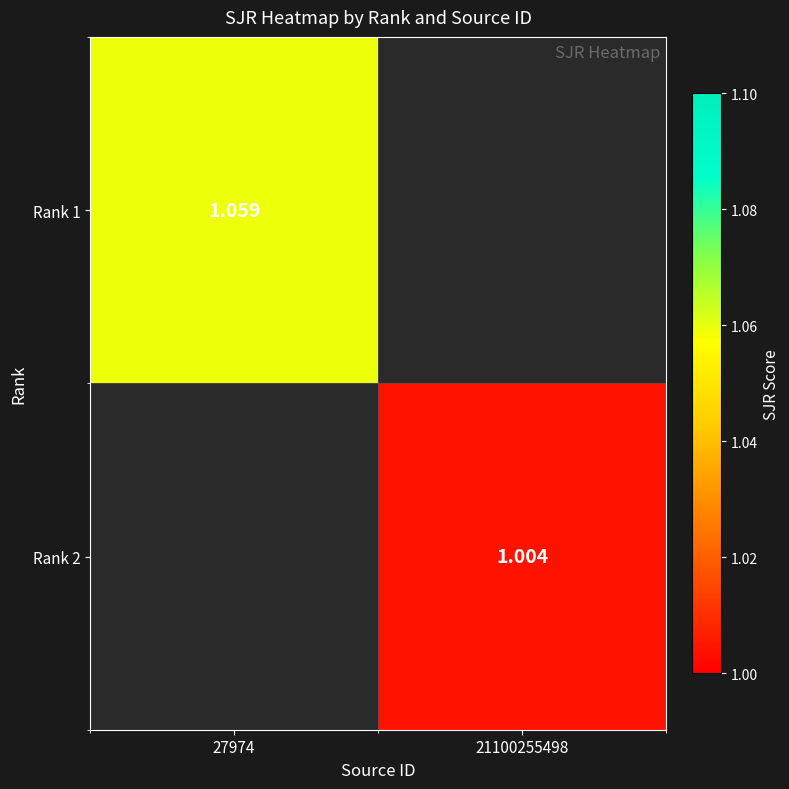

At 21100255498, list the series in order from largest to smallest.

Rank 1, Rank 2